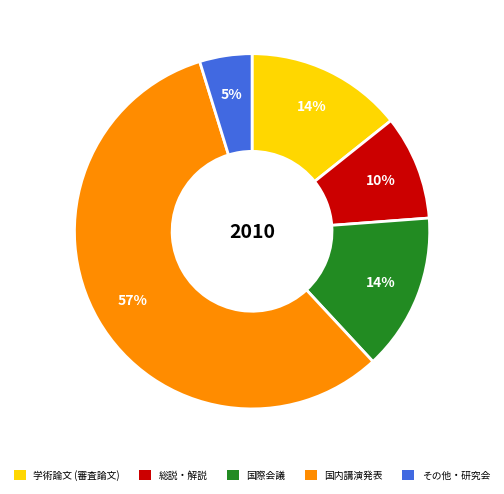

Between 国内講演発表 and 学術論文 (審査論文), which is larger?

国内講演発表